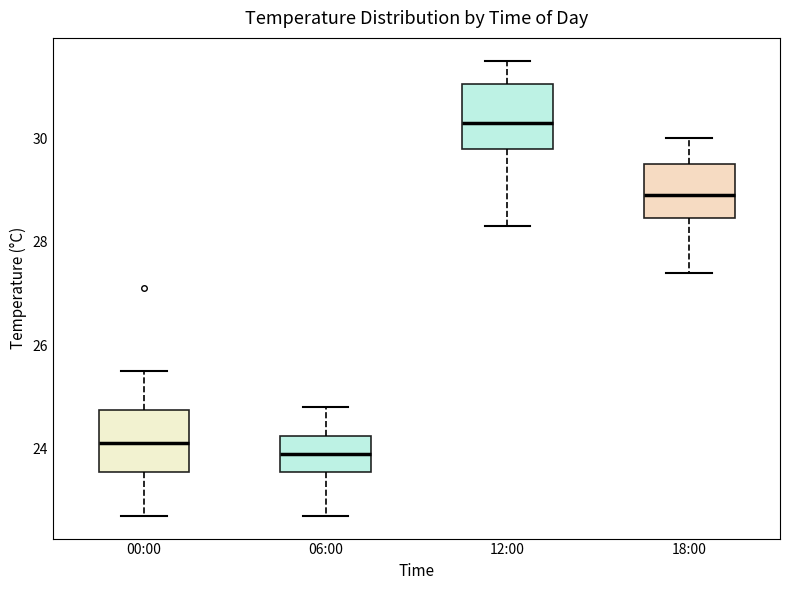

Reading left to right, transcribe this box plot: for each box, give where its median line is, the range the box spans, and where its two whiskers end, as read against the y-axis. The values are not printed on the chart, so give them approximately, as read against the axis.

00:00: median 24.2, box 23.6 to 24.8, whiskers 22.8 to 25.6
06:00: median 24.0, box 23.6 to 24.2, whiskers 22.8 to 24.8
12:00: median 30.4, box 29.8 to 31.0, whiskers 28.4 to 31.6
18:00: median 29.0, box 28.4 to 29.6, whiskers 27.4 to 30.0